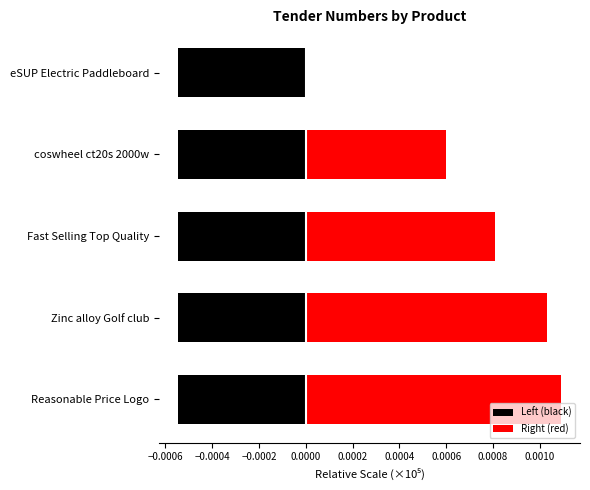

What is the spread (max minus min) of values at 0.0000?

0.6